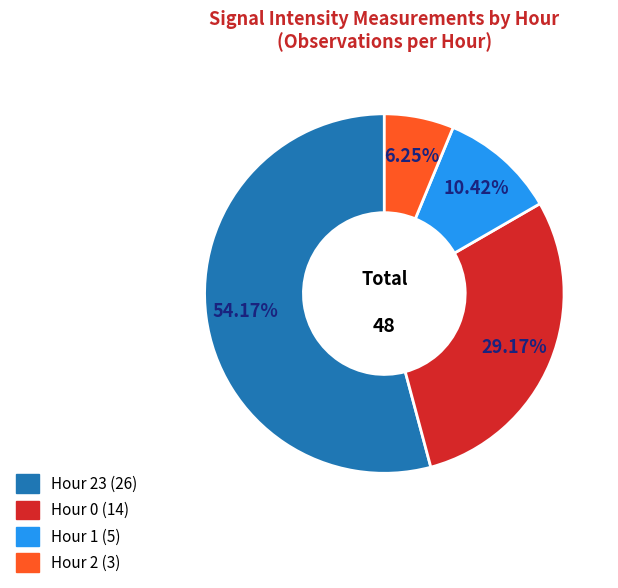

Is there a majority slice in this chart?

Yes